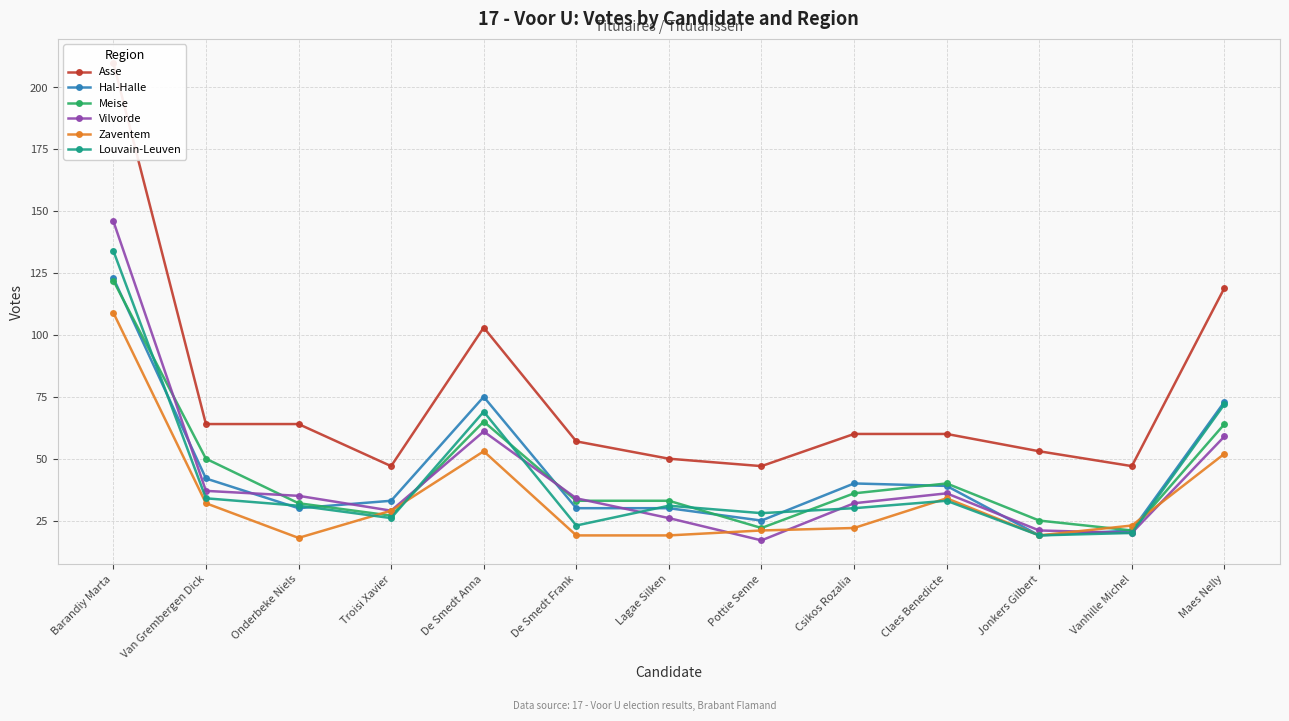

Is this an area chart (filled region under the line)?

No